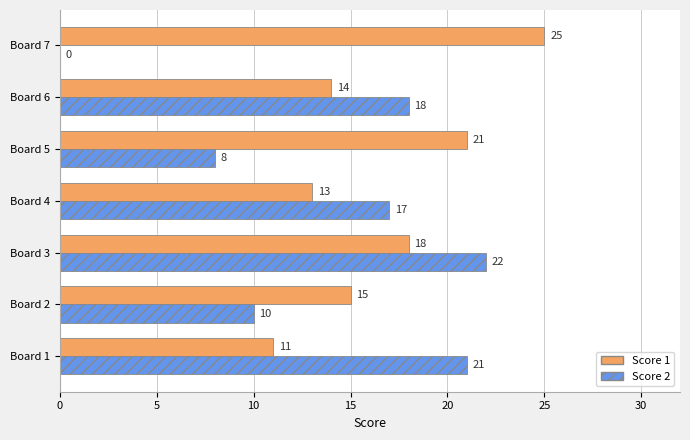

Which category has the highest value in the Score 2 series?

Board 3